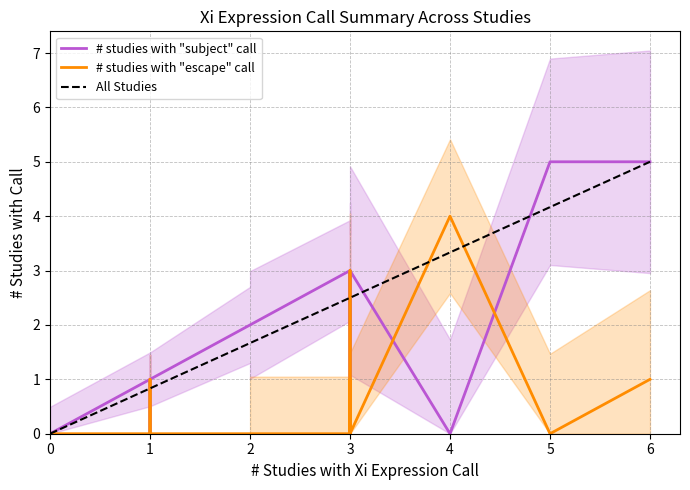

How many series are shown in this chart?

3